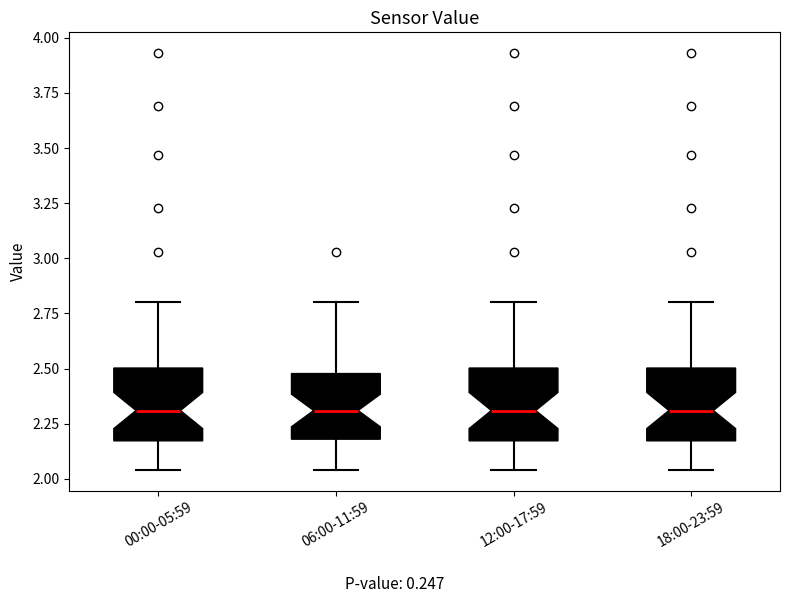

Reading left to right, transcribe this box plot: for each box, give where its median line is, the range the box spans, and where its two whiskers end, as read against the y-axis. The values are not printed on the chart, so give them approximately, as read against the axis.

00:00-05:59: median 2.30, box 2.15 to 2.50, whiskers 2.05 to 2.80
06:00-11:59: median 2.30, box 2.20 to 2.50, whiskers 2.05 to 2.80
12:00-17:59: median 2.30, box 2.15 to 2.50, whiskers 2.05 to 2.80
18:00-23:59: median 2.30, box 2.15 to 2.50, whiskers 2.05 to 2.80